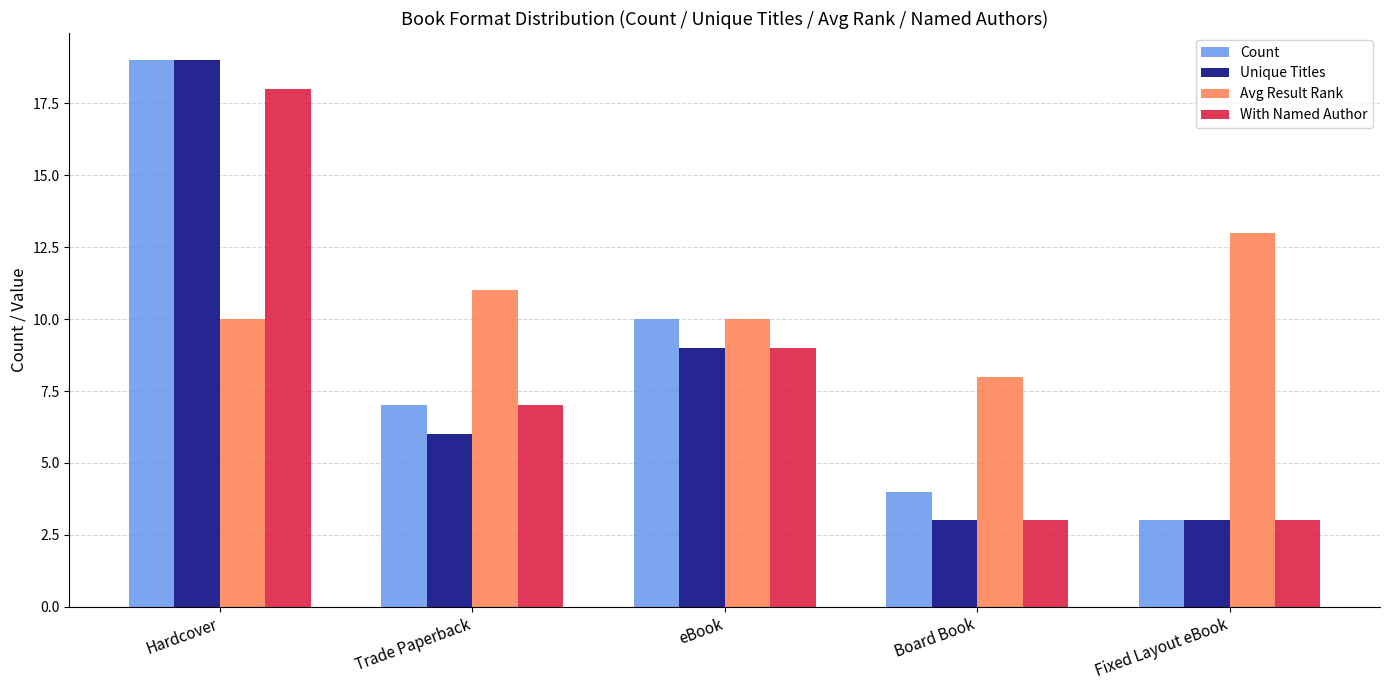

Which category has the highest value across all series?

Hardcover